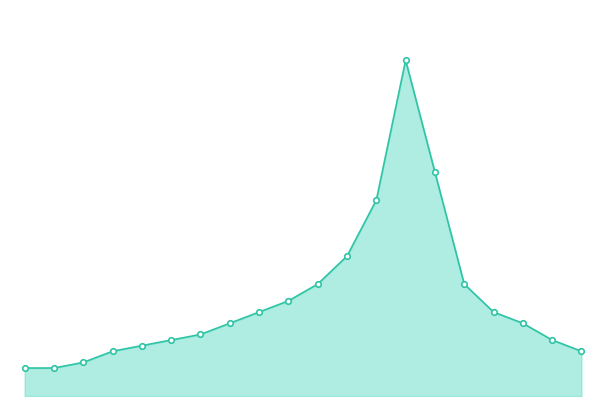

Reading left to right, extract all data points from this chart.

1.0	1.0	1.2	1.6	1.8	2.0	2.2	2.6	3.0	3.4	4.0	5.0	7.0	12.0	8.0	4.0	3.0	2.6	2.0	1.6